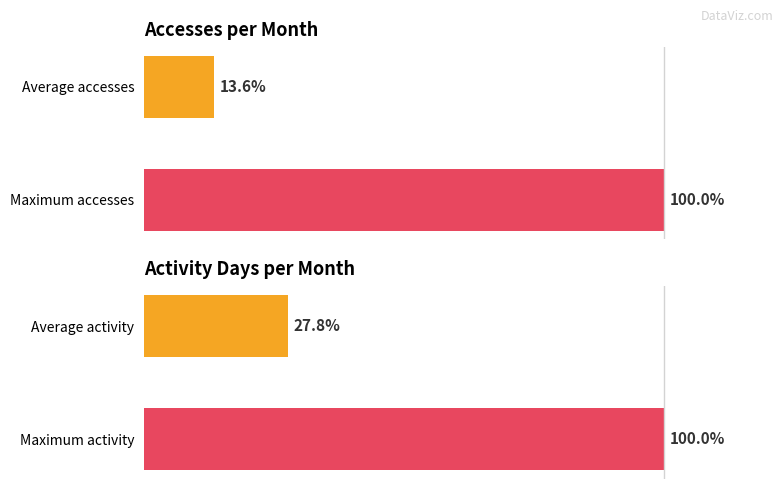

The value of Accesses at Maximum accesses is 62.3. True or false?

False